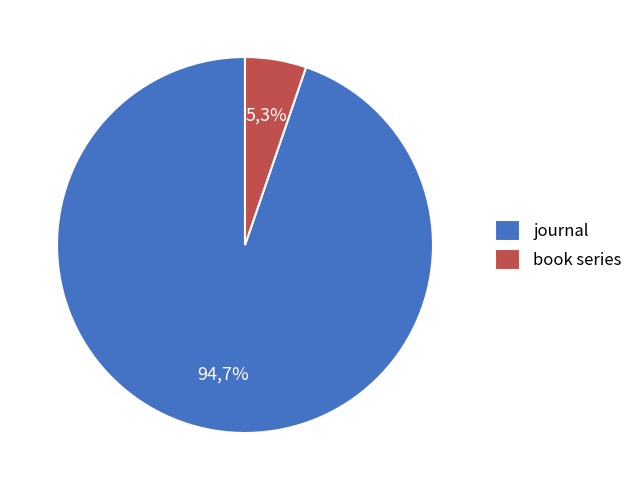

To the nearest percent, what percentage of the pie is journal?

95%